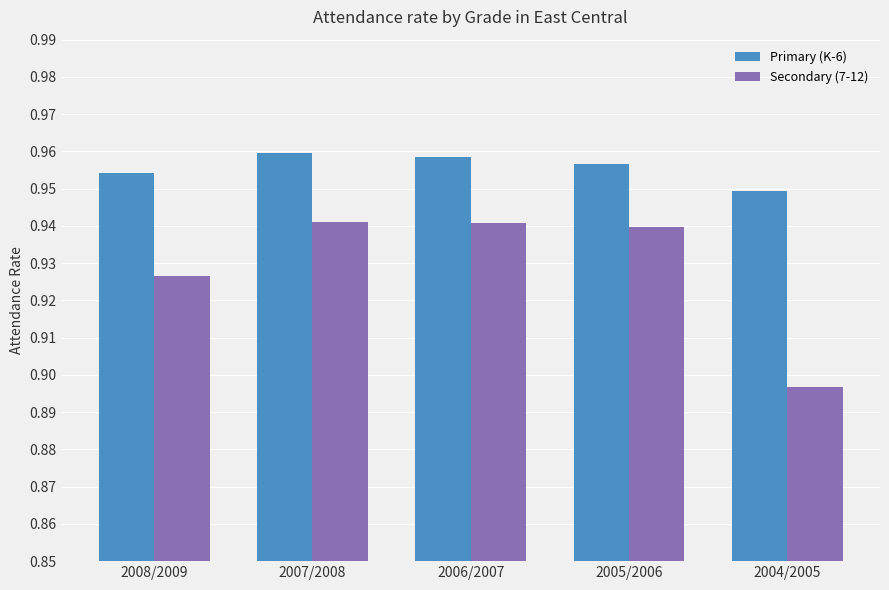

What is the total value across all series at 2008/2009?

1.9